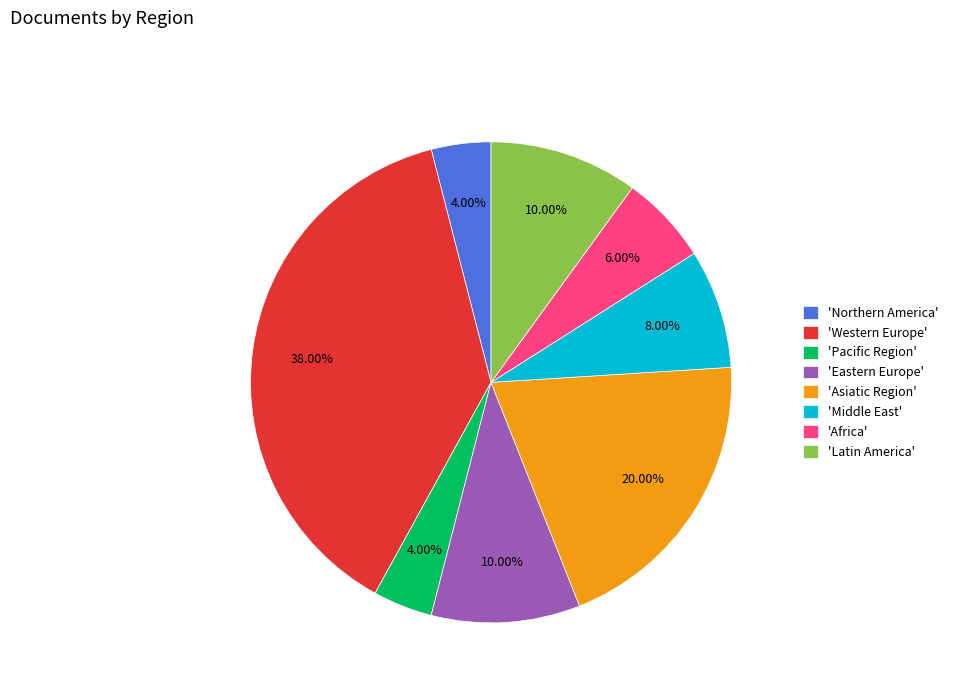

Between 'Pacific Region' and 'Africa', which is larger?

'Africa'